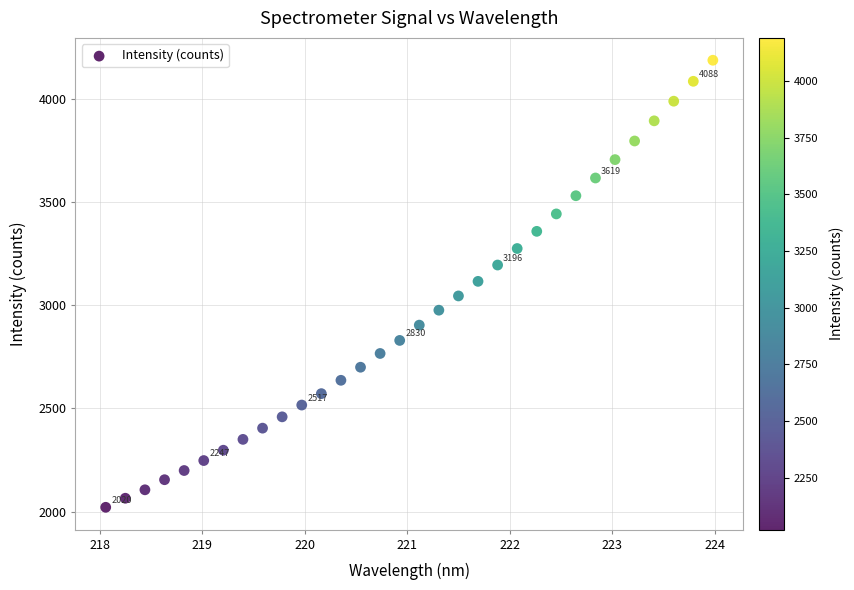

What is the range of X values (max minus min)?

5.9